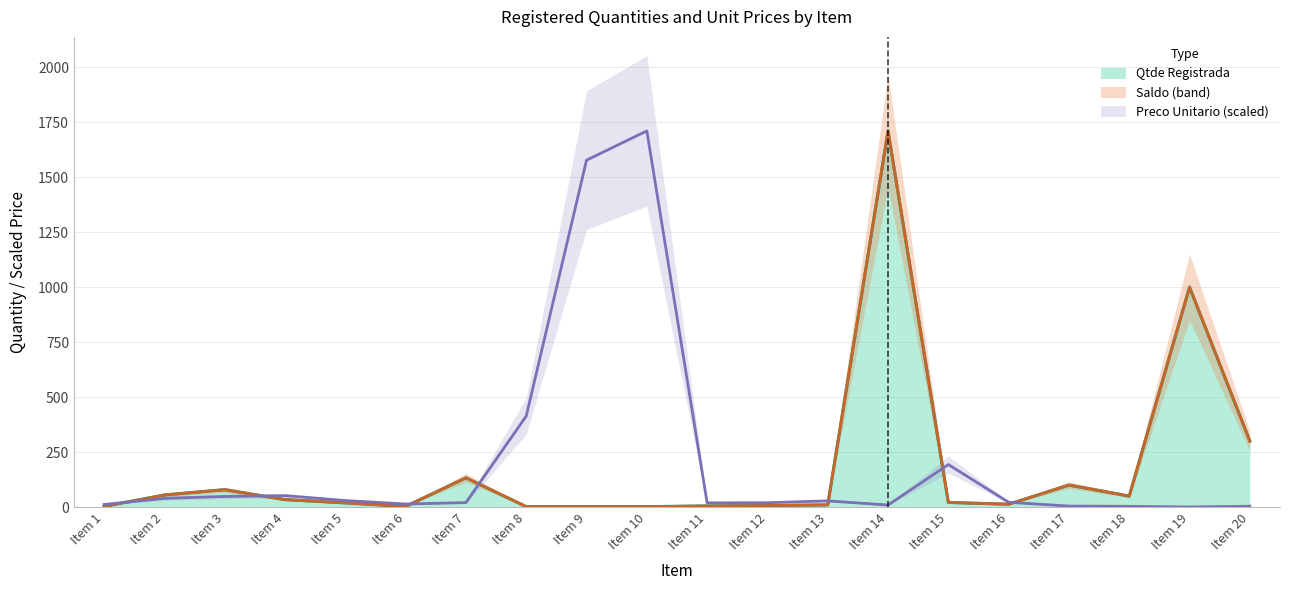

True or false: Saldo has a value of 34.0 at Item 4.

True